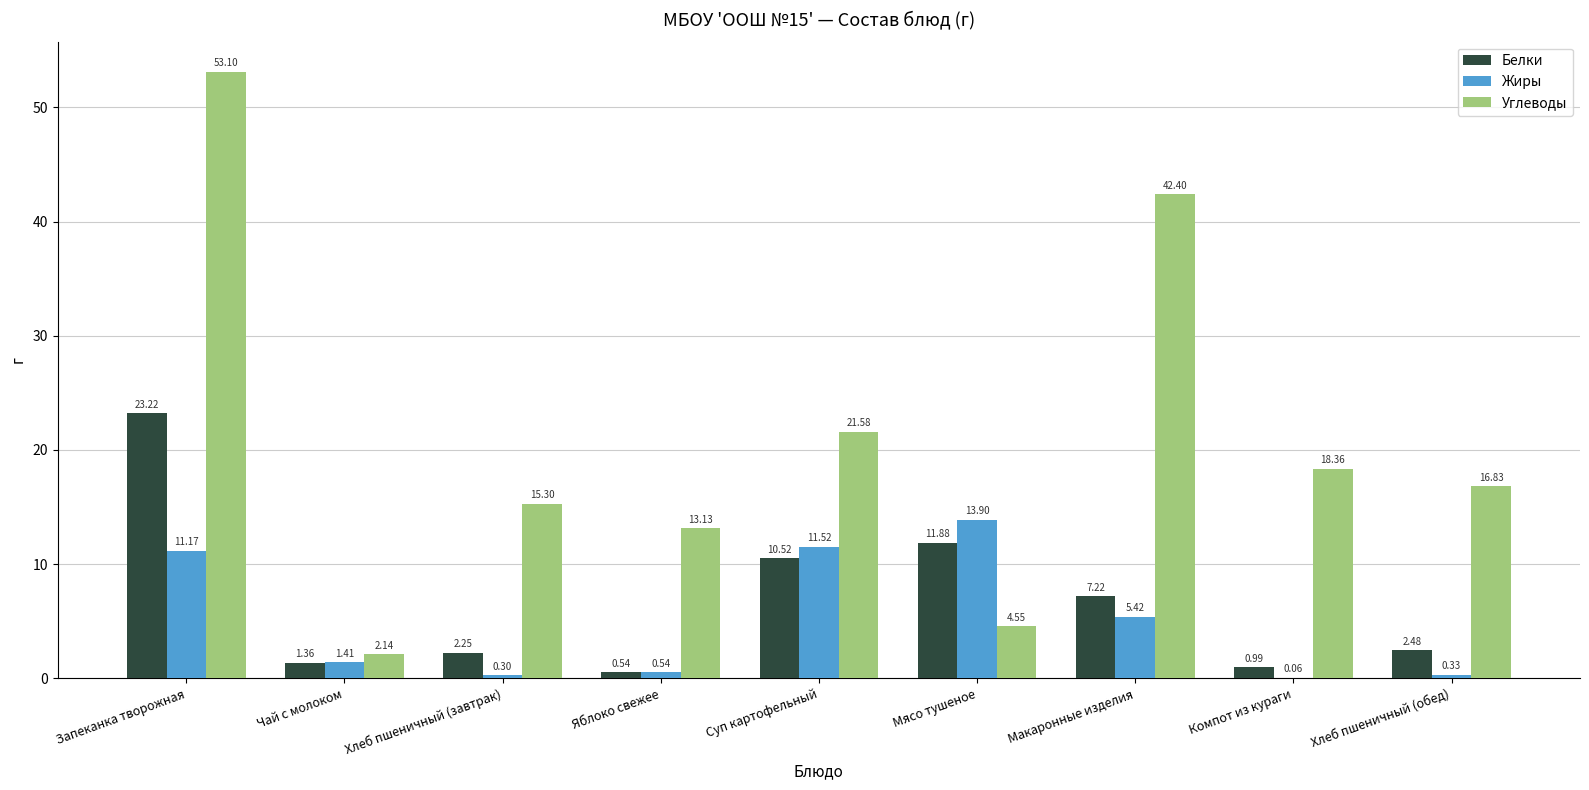

Which series changed the most between Хлеб пшеничный (завтрак) and Макаронные изделия?

Углеводы